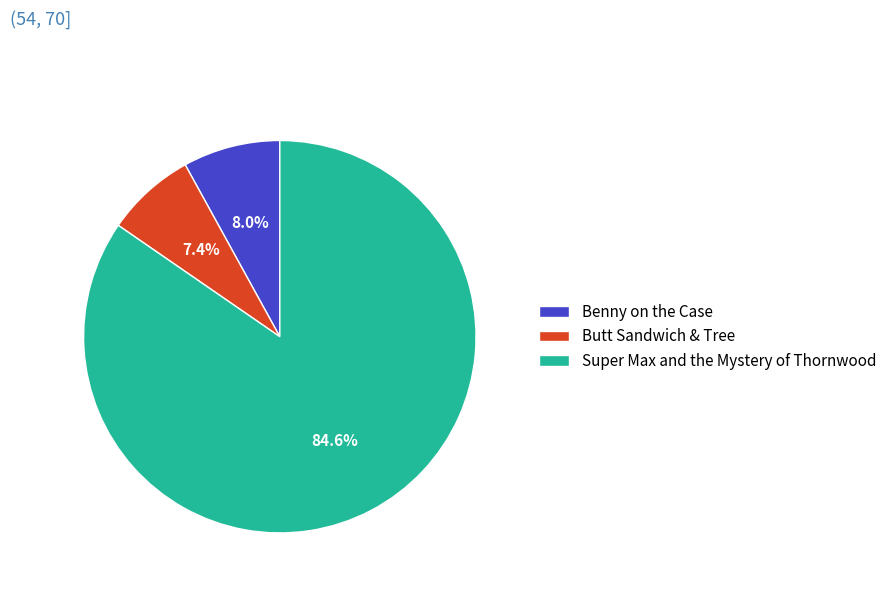

What percentage is the Super Max and the Mystery of Thornwood slice, to the nearest percent?

85%